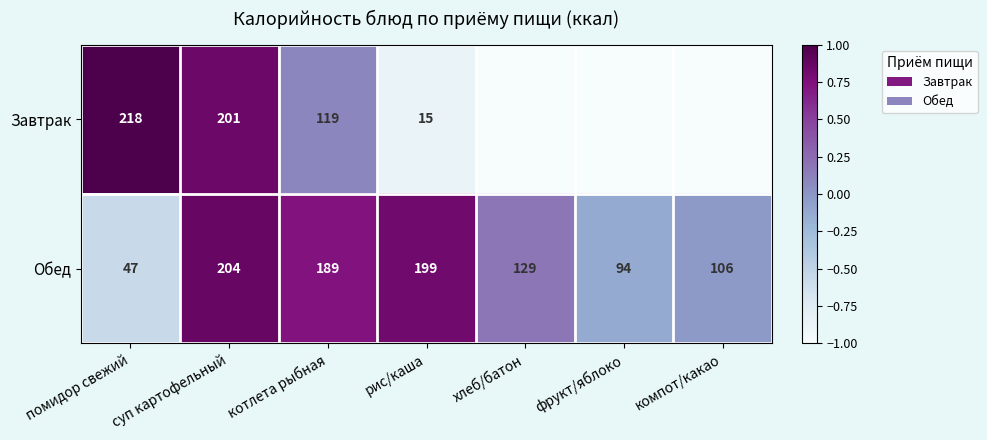

List the labels in order of Обед value, largest first.

суп картофельный, рис/каша, котлета рыбная, хлеб/батон, компот/какао, фрукт/яблоко, помидор свежий